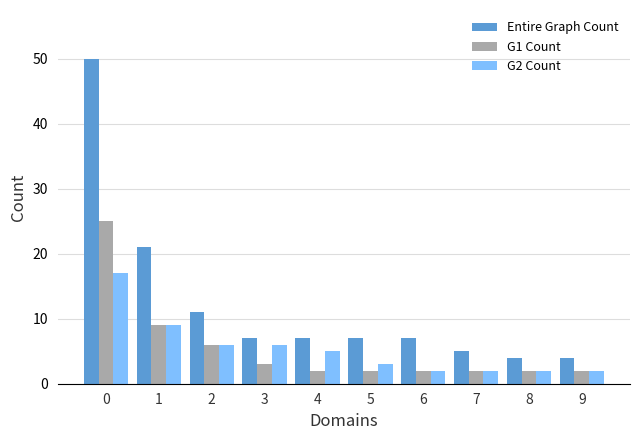

What is the maximum value for G1 Count?

25